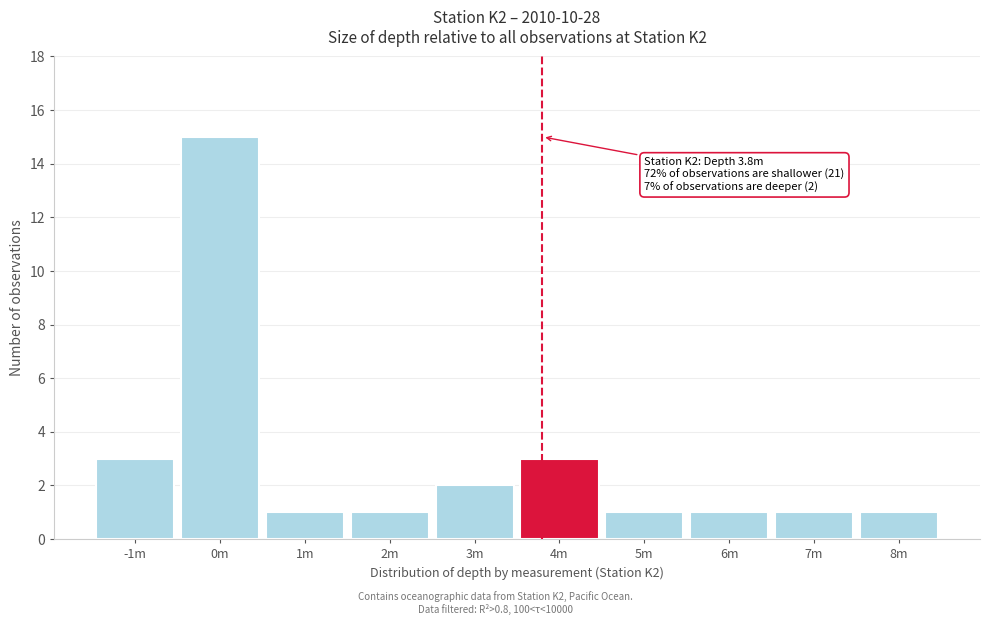

Reading right to left, what are all the values shown in this chart?

8m=1	7m=1	6m=1	5m=1	4m=3	3m=2	2m=1	1m=1	0m=15	-1m=3